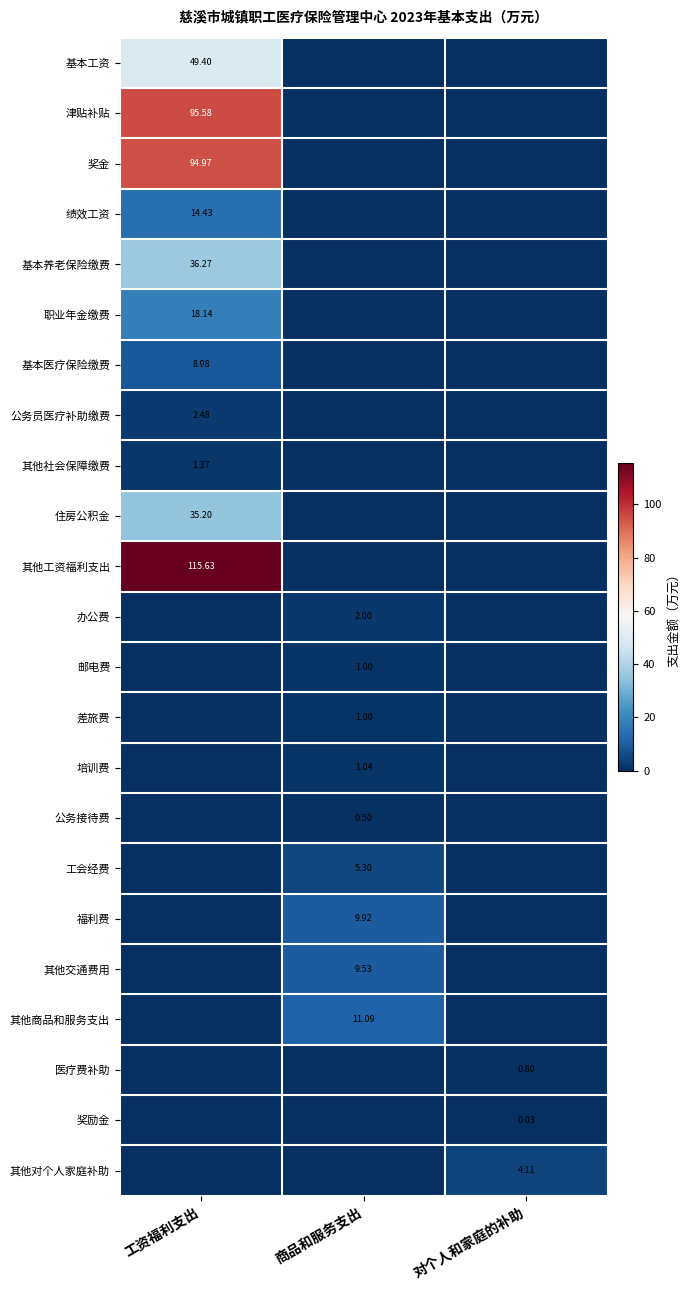

What is the difference between the highest and lowest values at 工资福利支出?

115.6